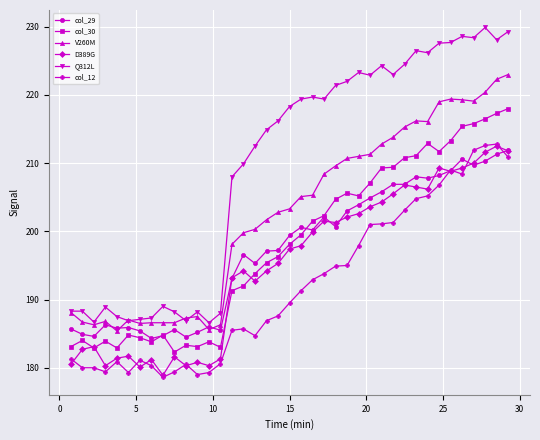

Which series has the widest spread of values?

Q312L